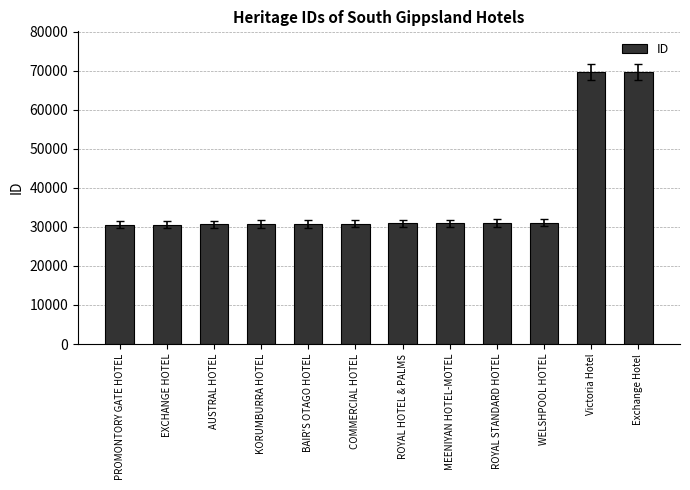

The chart shows a value of 31031 at WELSHPOOL HOTEL. True or false?

True